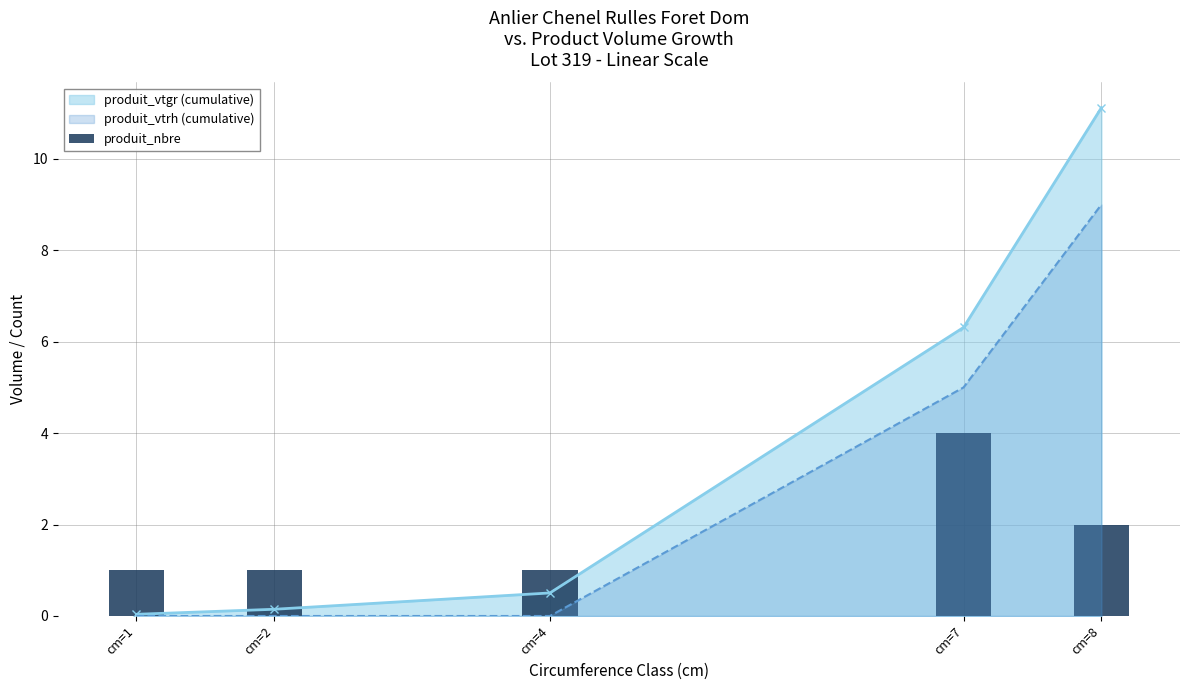

How many values are between 1 and 2?

4